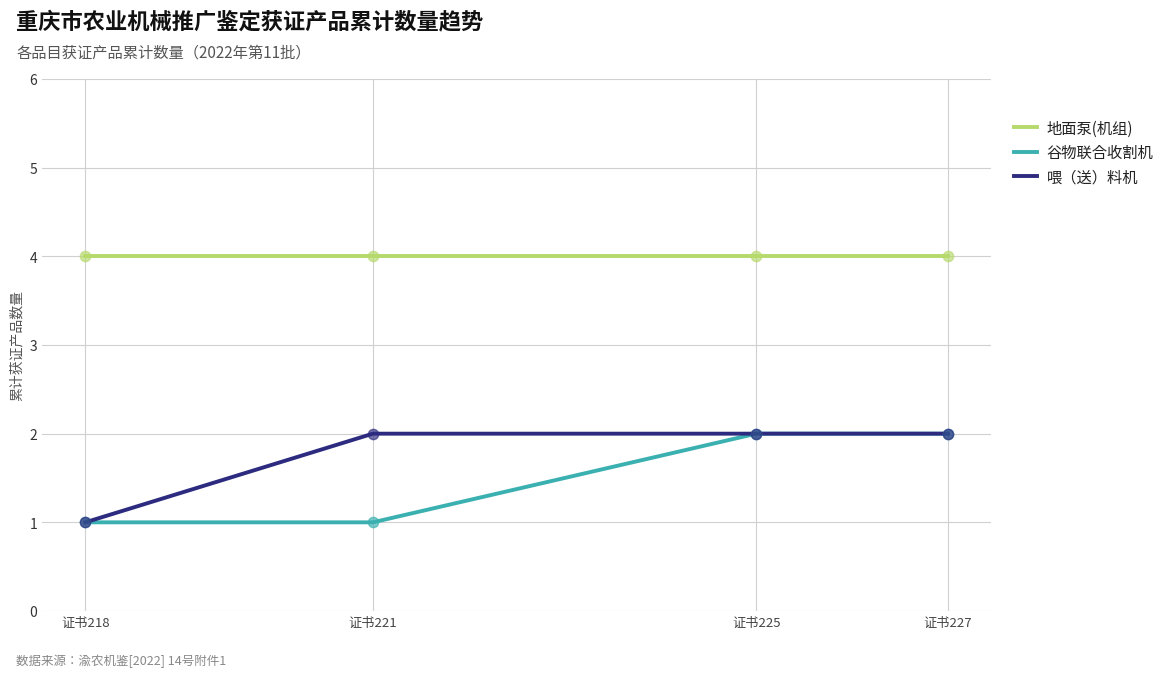

What is the difference between the highest and lowest values at 证书221?

3